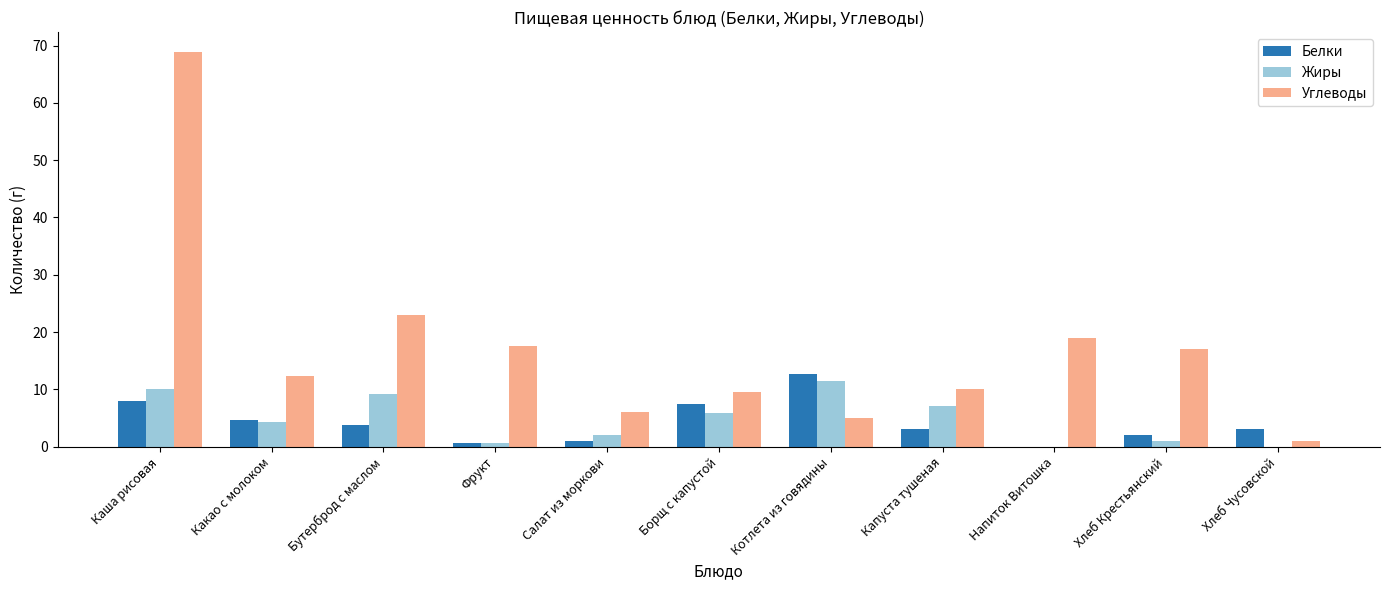

Reading right to left, what are all the values shown in this chart?

Белки: 3.0	2.0	0.0	3.0	12.7	7.4	1.0	0.7	3.8	4.6	8.0
Жиры: 0.0	1.0	0.0	7.0	11.5	5.8	2.0	0.7	9.2	4.3	10.0
Углеводы: 1.0	17.0	19.0	10.0	5.0	9.5	6.0	17.6	23.0	12.4	68.9